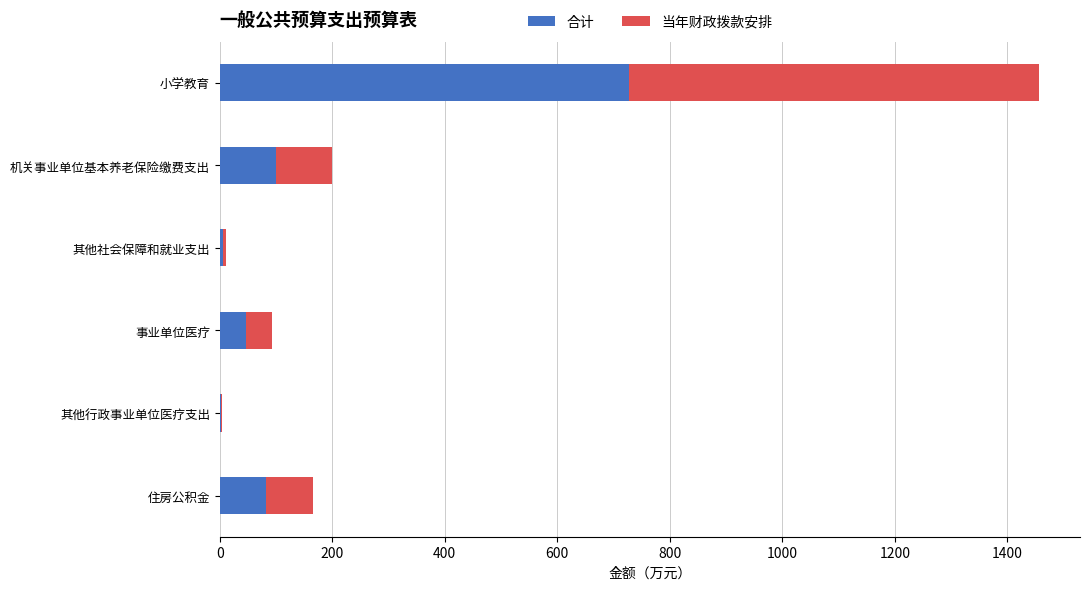

At which category is the sum across all series the highest?

小学教育